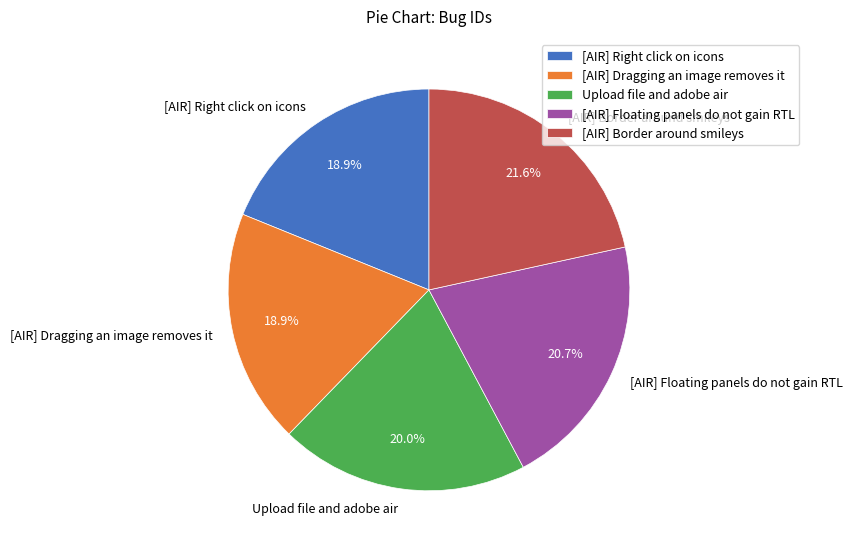

Is there any slice that represents more than half of the pie?

No